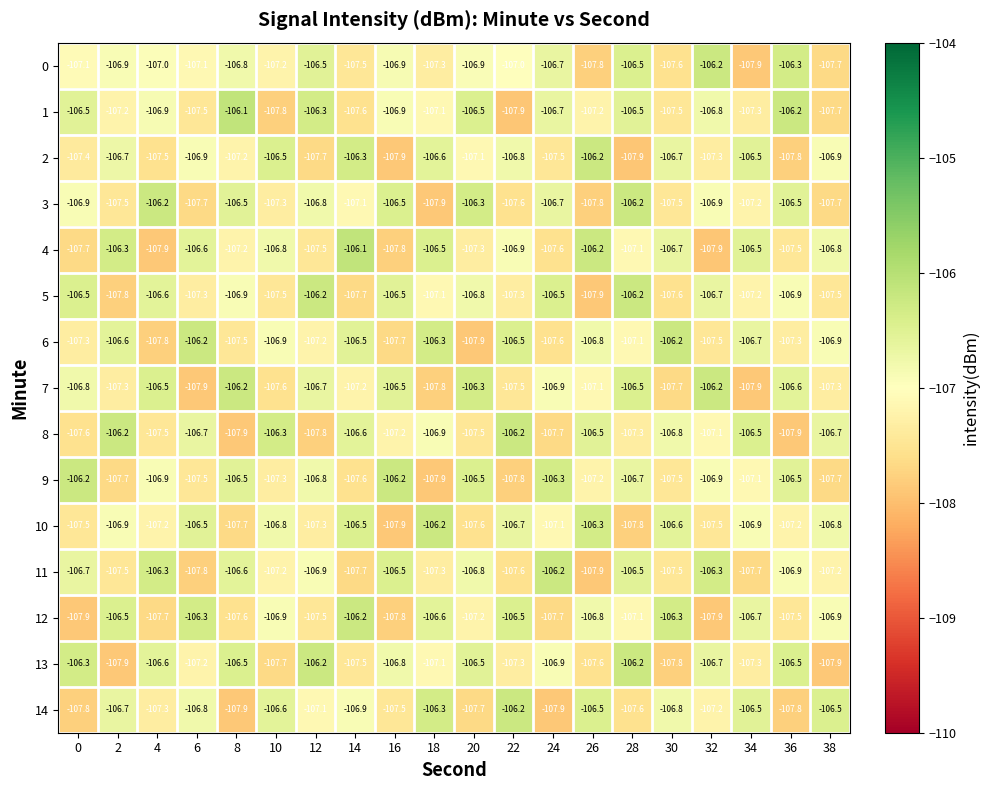

At which category is the sum across all series the highest?

28